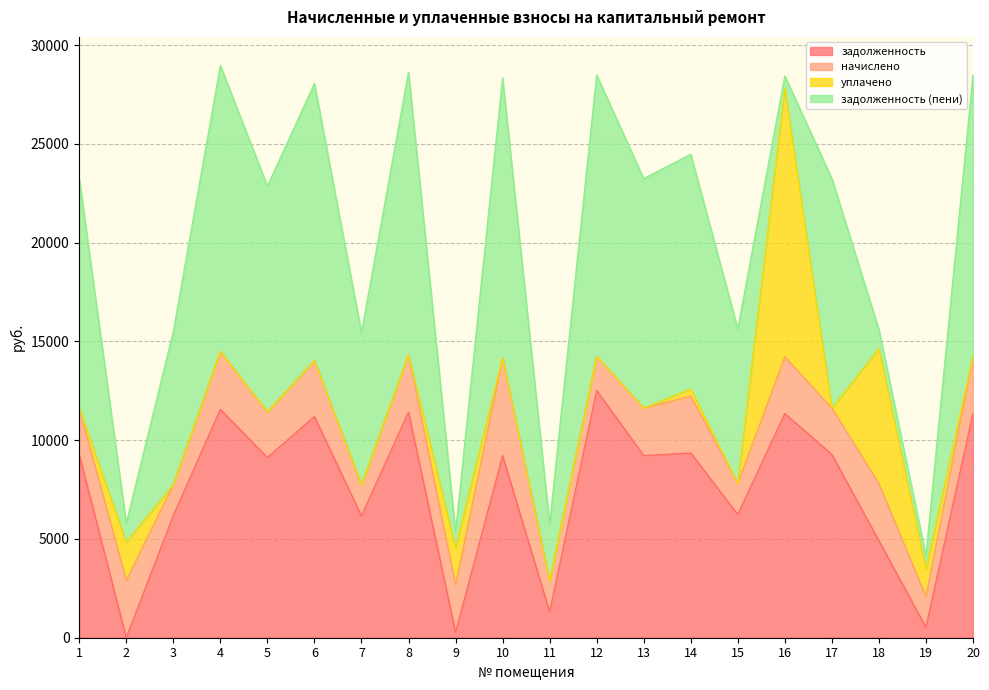

At which category does the chart reach its minimum across all series?

2